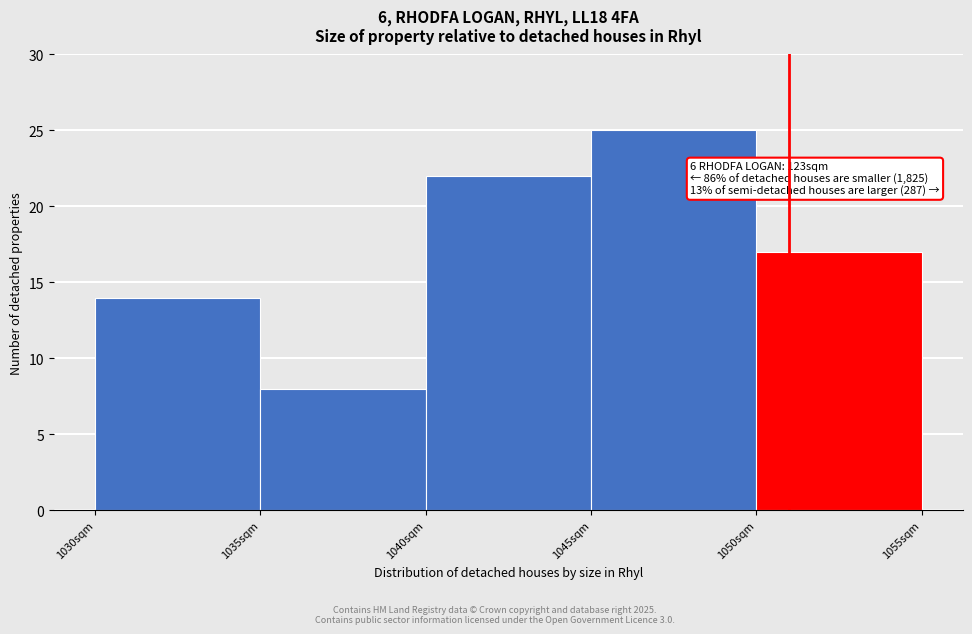

Which range on the x-axis has the tallest bar?

1045 to 1050